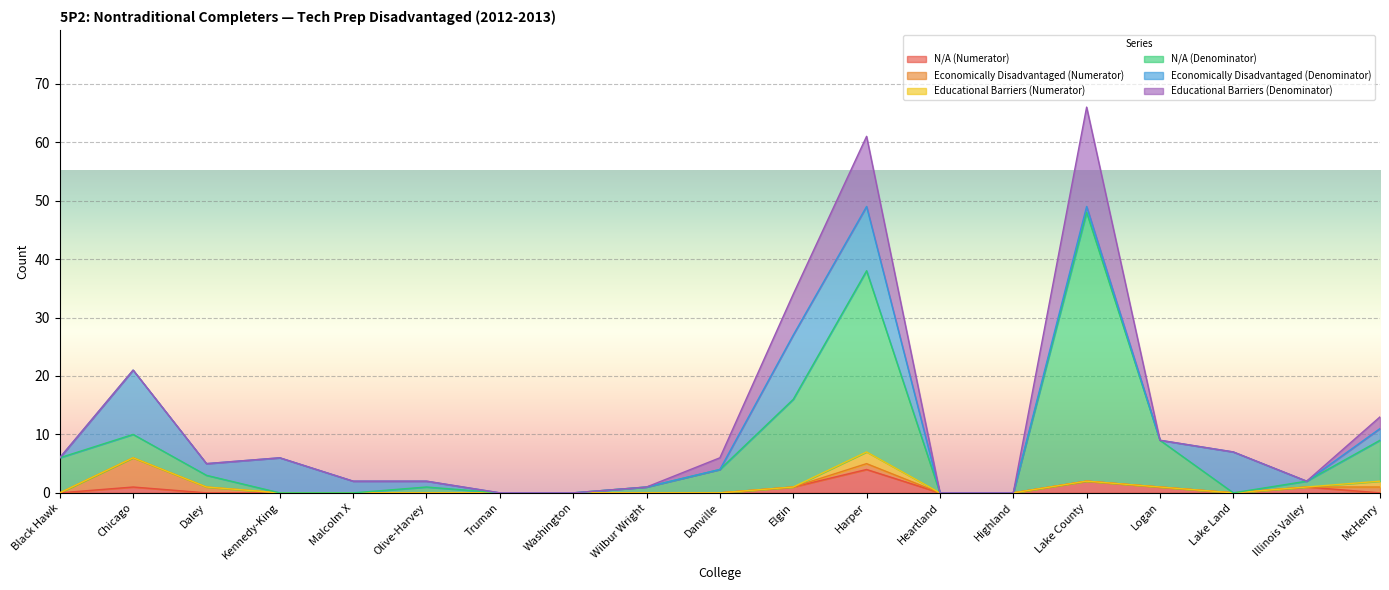

The value of Educational Barriers (Denominator) at Heartland is -8. True or false?

False